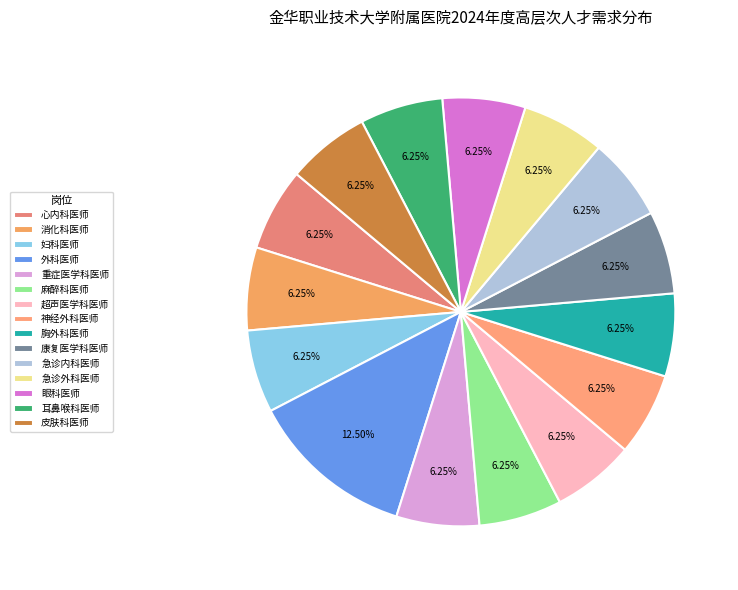

What is the total percentage of 耳鼻喉科医师 and 急诊内科医师?

12.5%